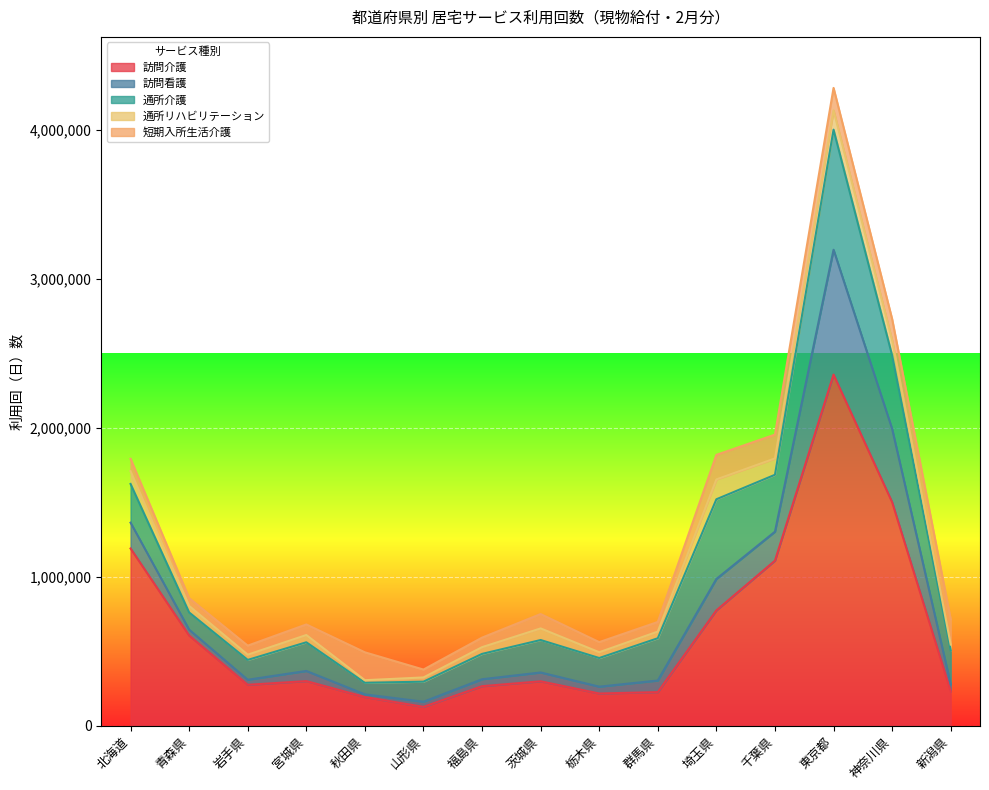

Reading left to right, extract all data points from this chart.

訪問介護: 1190312	605706	274807	299728	192852	126695	265594	298392	216447	225873	774768	1108674	2358170	1501309	231212
訪問看護: 173358	39289	33994	68185	17788	34623	46552	59227	45897	77757	211007	194538	838257	492262	46580
通所介護: 260128	115729	133228	192428	77757	134641	170316	217952	192362	283971	535058	382060	806655	493465	228769
通所リハビリテーション: 85682	43865	35215	48797	17408	28357	45171	77926	38922	44528	133390	109930	129850	101066	38501
短期入所生活介護: 83048	52198	60602	71084	187256	52893	64053	96625	67881	64759	164820	159832	150399	143423	169922